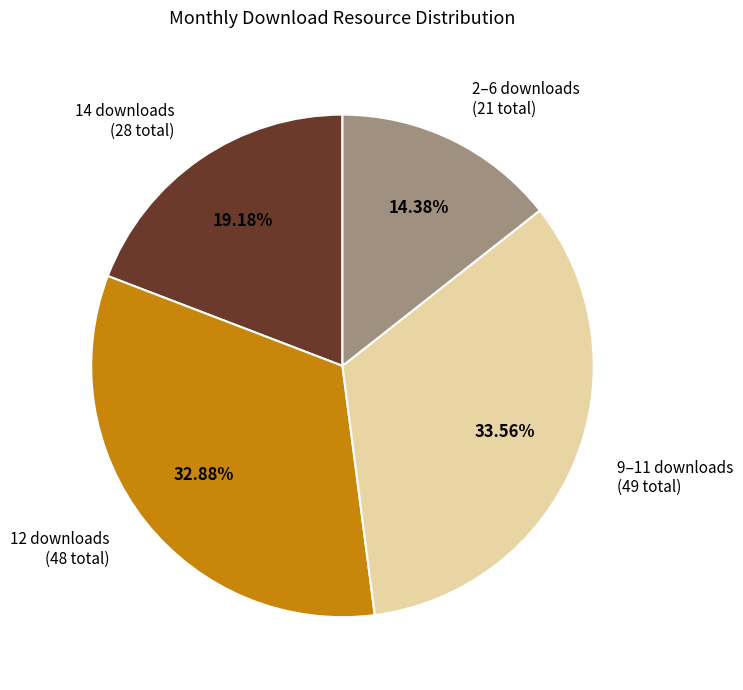

Do 2–6 downloads (21 total) and 14 downloads (28 total) together represent more than half of the pie?

No